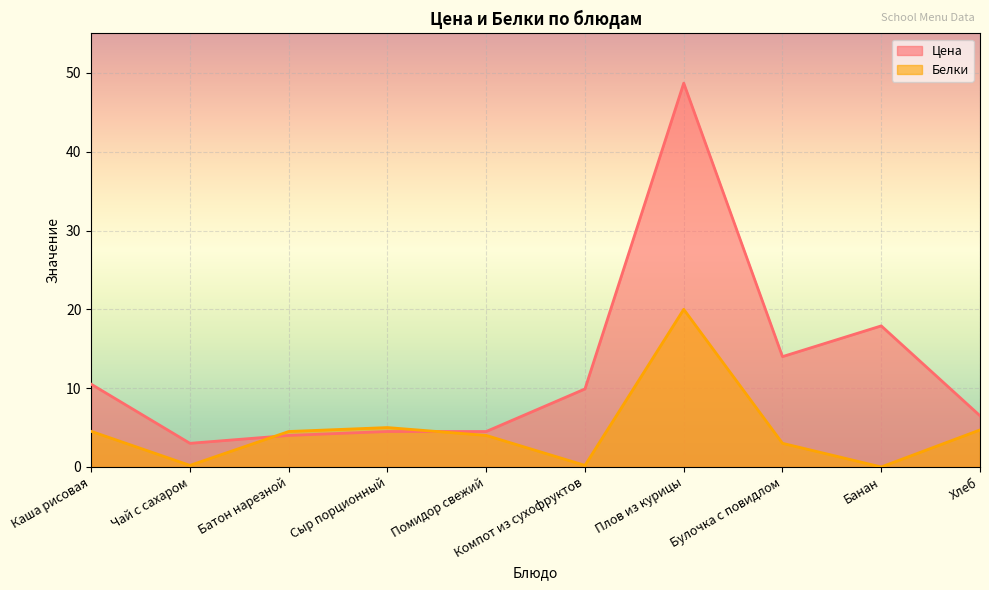

How many positive values does the Белки series have?

9